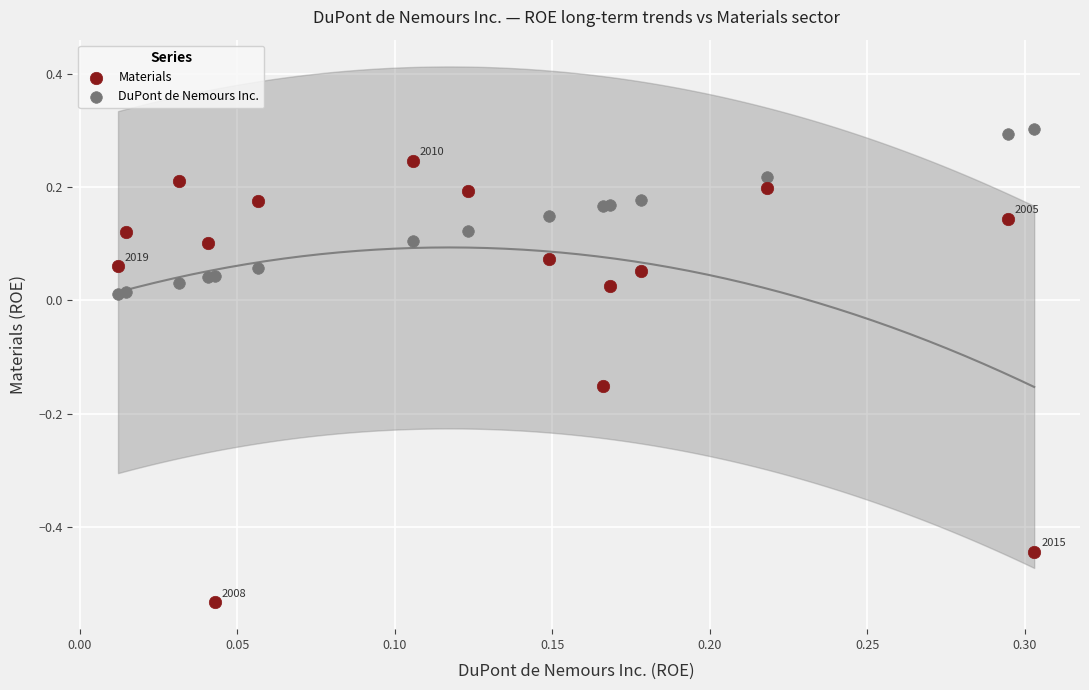

What is the X range (max minus min) for the scatter plot?

0.3